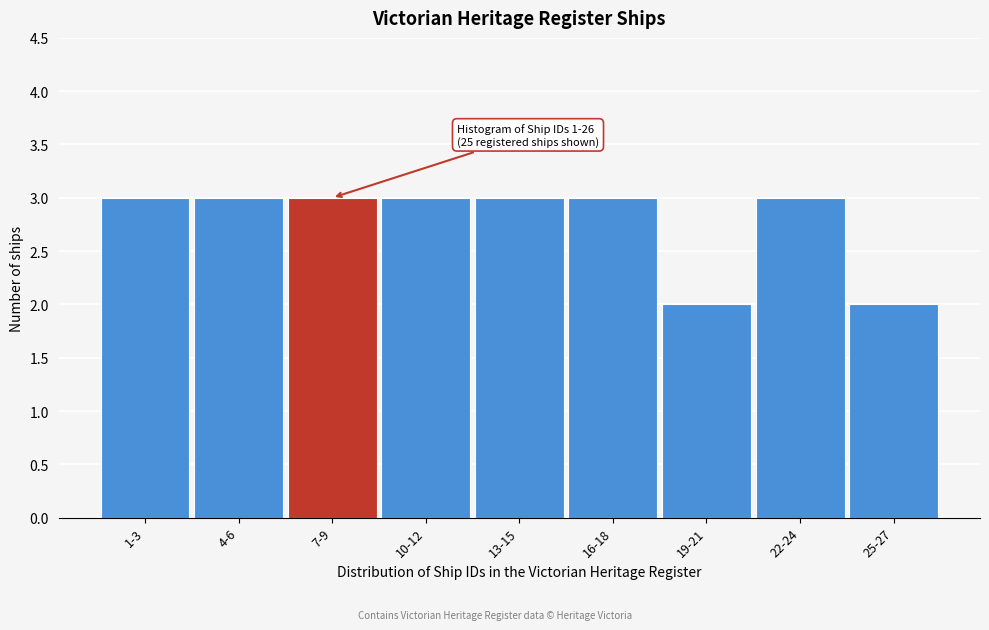

Reading left to right, extract all data points from this chart.

1-3=3	4-6=3	7-9=3	10-12=3	13-15=3	16-18=3	19-21=2	22-24=3	25-27=2